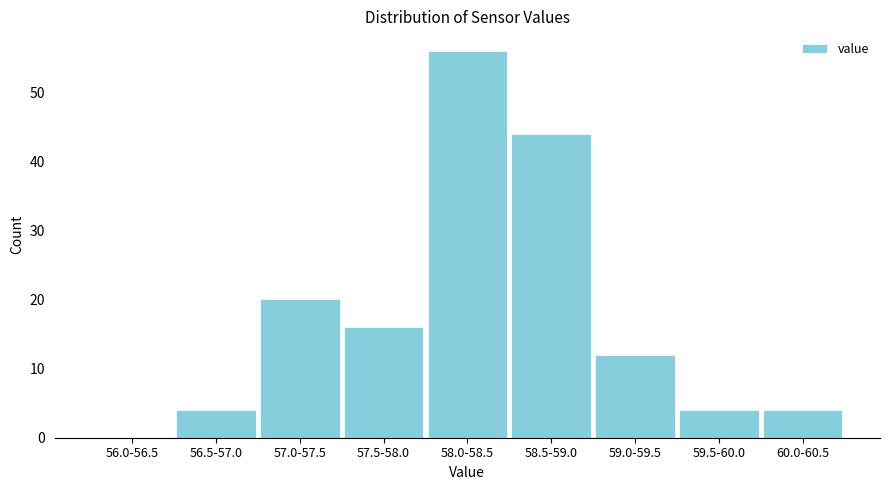

Reading right to left, list all the values displayed in this chart.

60.0-60.5=4	59.5-60.0=4	59.0-59.5=12	58.5-59.0=44	58.0-58.5=56	57.5-58.0=16	57.0-57.5=20	56.5-57.0=4	56.0-56.5=0